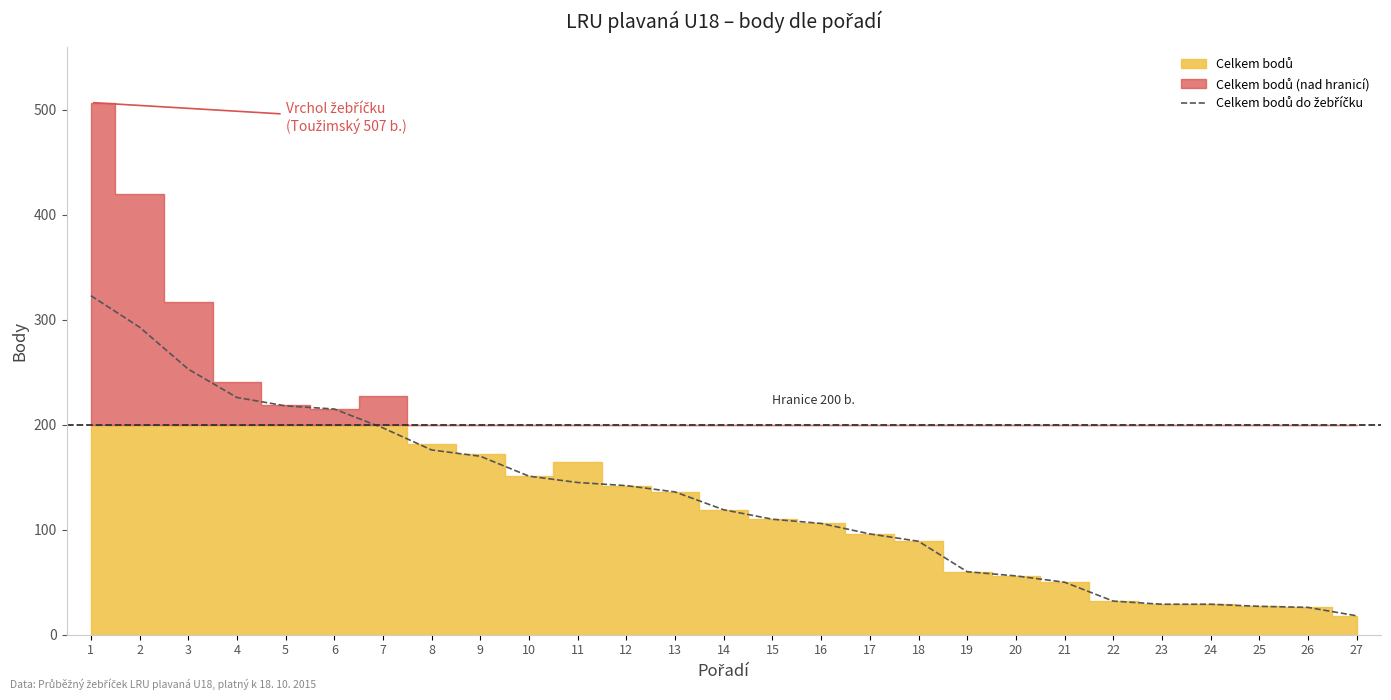

What is the difference between the values at 3 and 11?

108